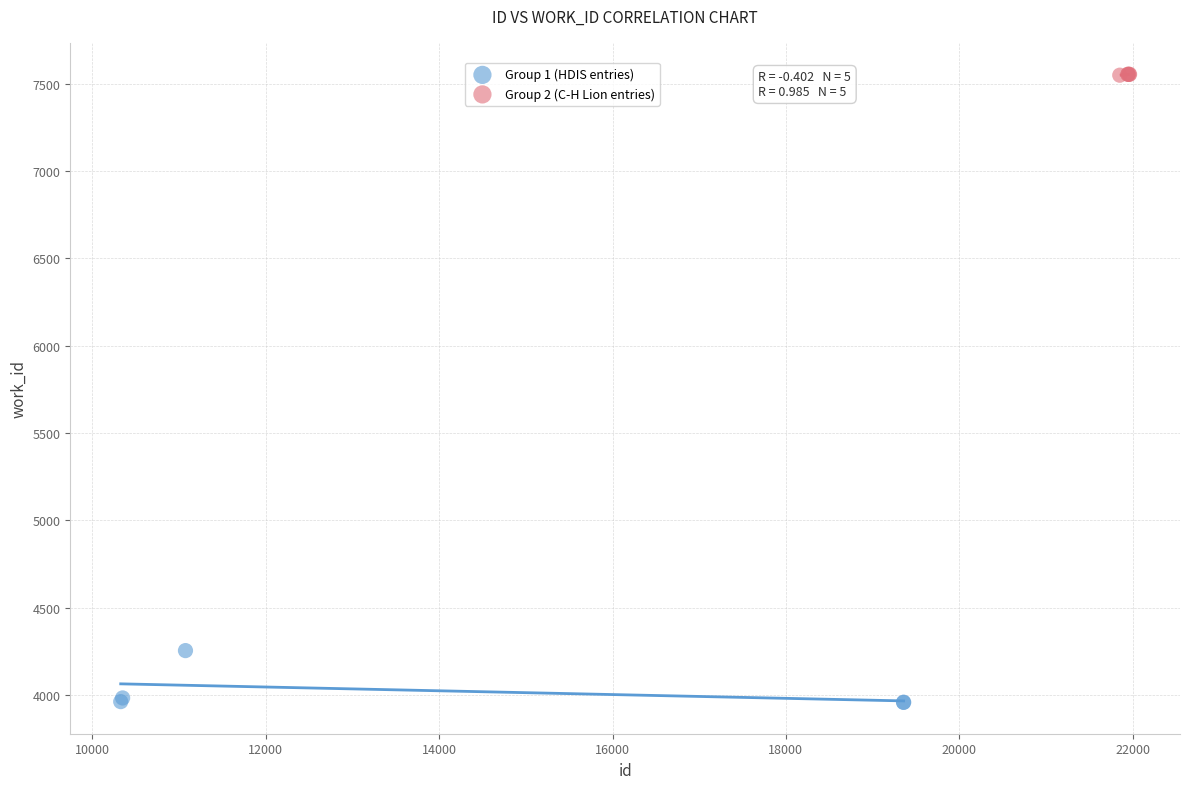

Which series has the largest Y range (max minus min)?

Group 1 (HDIS entries)